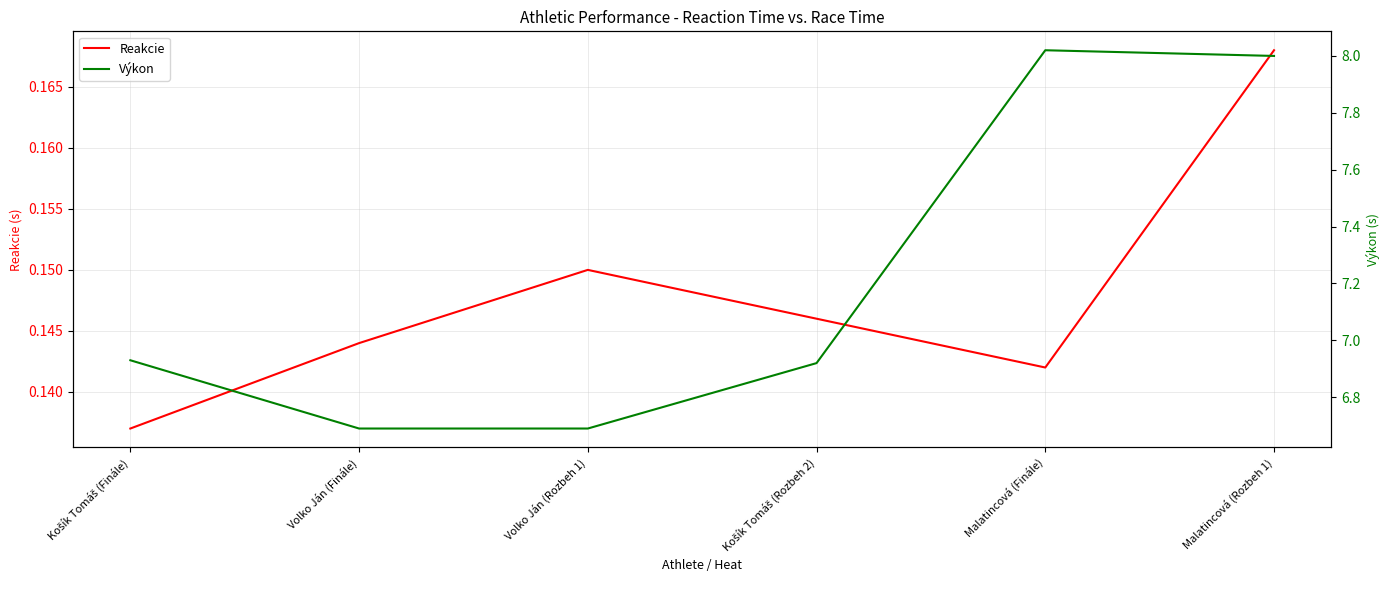

What are all the series names shown in the legend?

Reakcie, Výkon